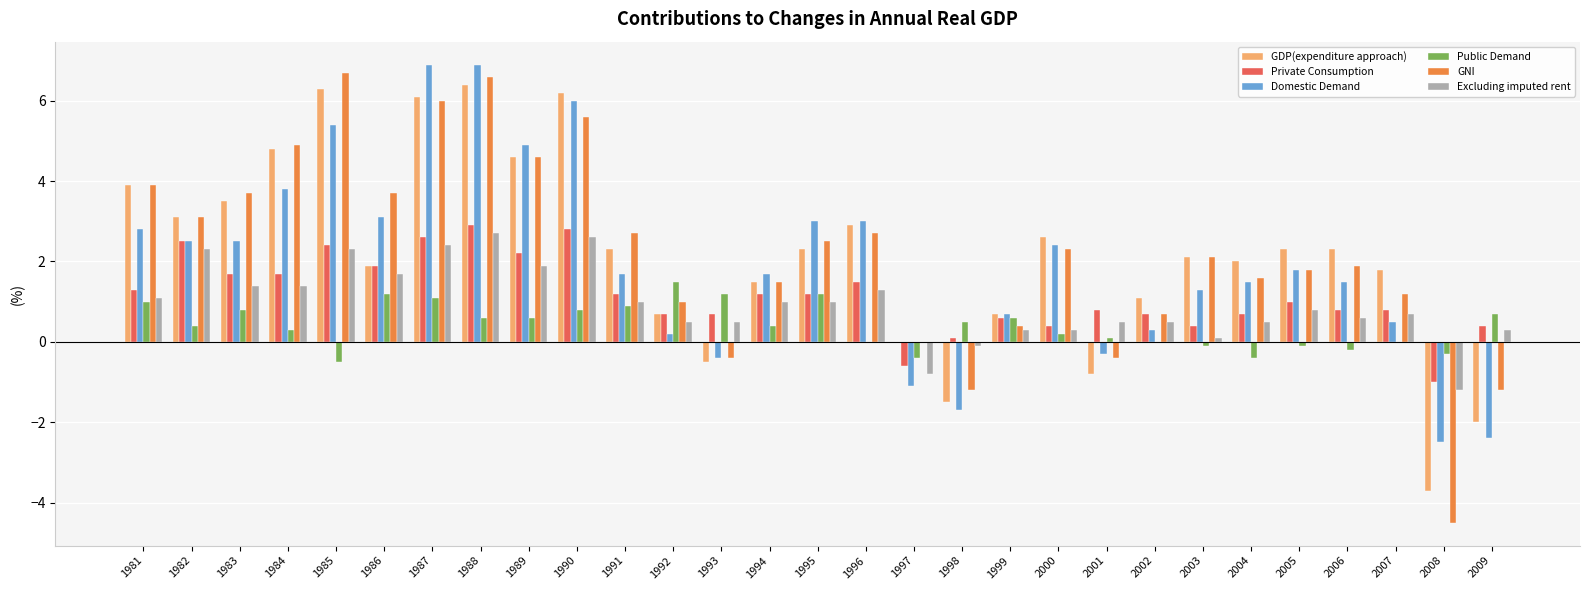

Reading left to right, what are all the values shown in this chart?

GDP(expenditure approach): 1981=3.9	1982=3.1	1983=3.5	1984=4.8	1985=6.3	1986=1.9	1987=6.1	1988=6.4	1989=4.6	1990=6.2	1991=2.3	1992=0.7	1993=-0.5	1994=1.5	1995=2.3	1996=2.9	1997=0.0	1998=-1.5	1999=0.7	2000=2.6	2001=-0.8	2002=1.1	2003=2.1	2004=2.0	2005=2.3	2006=2.3	2007=1.8	2008=-3.7	2009=-2.0
Private Consumption: 1981=1.3	1982=2.5	1983=1.7	1984=1.7	1985=2.4	1986=1.9	1987=2.6	1988=2.9	1989=2.2	1990=2.8	1991=1.2	1992=0.7	1993=0.7	1994=1.2	1995=1.2	1996=1.5	1997=-0.6	1998=0.1	1999=0.6	2000=0.4	2001=0.8	2002=0.7	2003=0.4	2004=0.7	2005=1.0	2006=0.8	2007=0.8	2008=-1.0	2009=0.4
Domestic Demand: 1981=2.8	1982=2.5	1983=2.5	1984=3.8	1985=5.4	1986=3.1	1987=6.9	1988=6.9	1989=4.9	1990=6.0	1991=1.7	1992=0.2	1993=-0.4	1994=1.7	1995=3.0	1996=3.0	1997=-1.1	1998=-1.7	1999=0.7	2000=2.4	2001=-0.3	2002=0.3	2003=1.3	2004=1.5	2005=1.8	2006=1.5	2007=0.5	2008=-2.5	2009=-2.4
Public Demand: 1981=1.0	1982=0.4	1983=0.8	1984=0.3	1985=-0.5	1986=1.2	1987=1.1	1988=0.6	1989=0.6	1990=0.8	1991=0.9	1992=1.5	1993=1.2	1994=0.4	1995=1.2	1996=0.0	1997=-0.4	1998=0.5	1999=0.6	2000=0.2	2001=0.1	2002=0.0	2003=-0.1	2004=-0.4	2005=-0.1	2006=-0.2	2007=0.0	2008=-0.3	2009=0.7
GNI: 1981=3.9	1982=3.1	1983=3.7	1984=4.9	1985=6.7	1986=3.7	1987=6.0	1988=6.6	1989=4.6	1990=5.6	1991=2.7	1992=1.0	1993=-0.4	1994=1.5	1995=2.5	1996=2.7	1997=0.0	1998=-1.2	1999=0.4	2000=2.3	2001=-0.4	2002=0.7	2003=2.1	2004=1.6	2005=1.8	2006=1.9	2007=1.2	2008=-4.5	2009=-1.2
Excluding imputed rent: 1981=1.1	1982=2.3	1983=1.4	1984=1.4	1985=2.3	1986=1.7	1987=2.4	1988=2.7	1989=1.9	1990=2.6	1991=1.0	1992=0.5	1993=0.5	1994=1.0	1995=1.0	1996=1.3	1997=-0.8	1998=-0.1	1999=0.3	2000=0.3	2001=0.5	2002=0.5	2003=0.1	2004=0.5	2005=0.8	2006=0.6	2007=0.7	2008=-1.2	2009=0.3